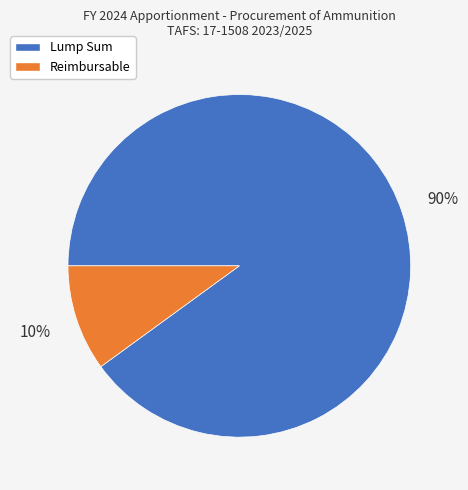

The Reimbursable slice represents 10% of the pie. True or false?

True